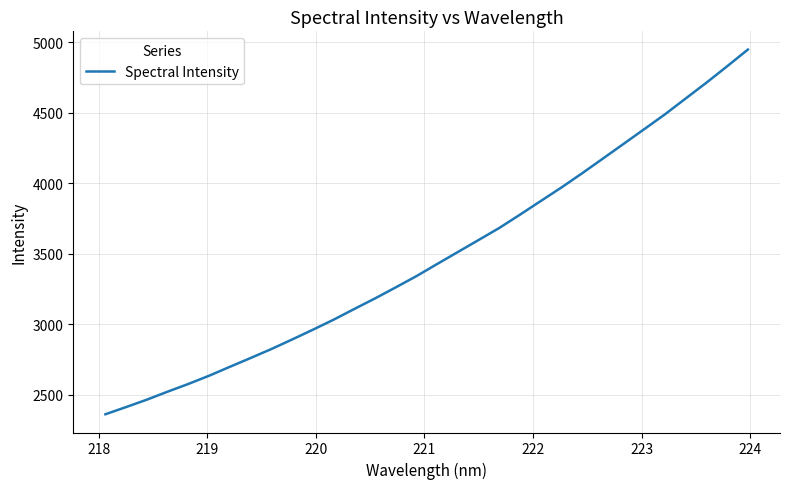

What is the difference between the maximum and minimum values?

2586.6